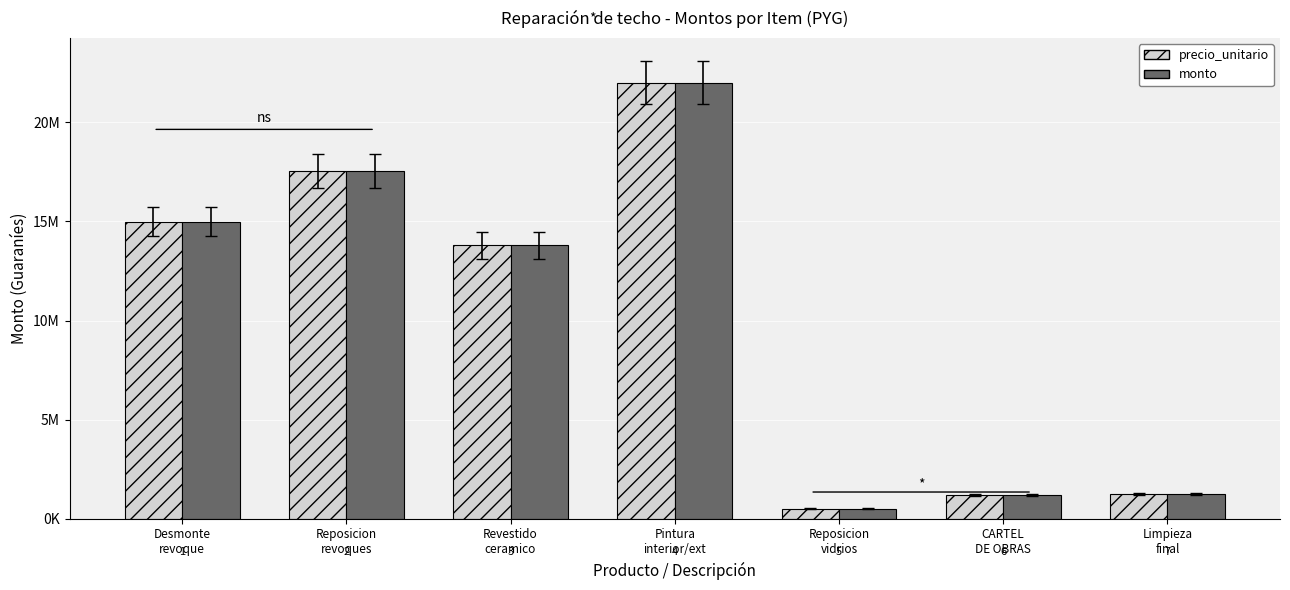

Between Desmonte
revoque and CARTEL
DE OBRAS, which series saw the biggest shift?

precio_unitario